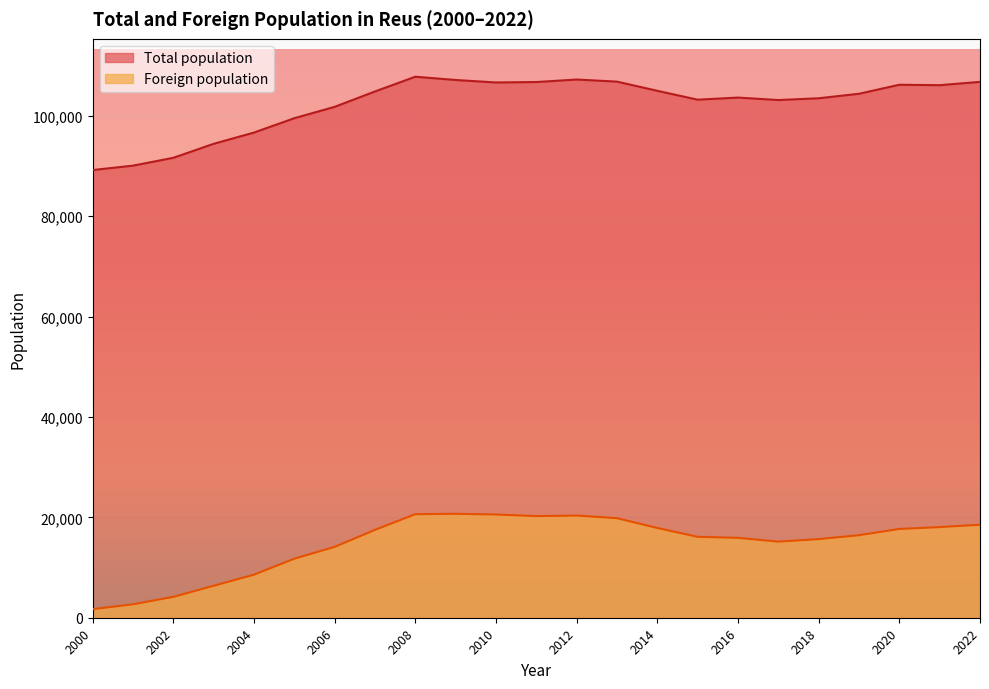

What is the difference between the Foreign population values at 2003 and 2001?

3692